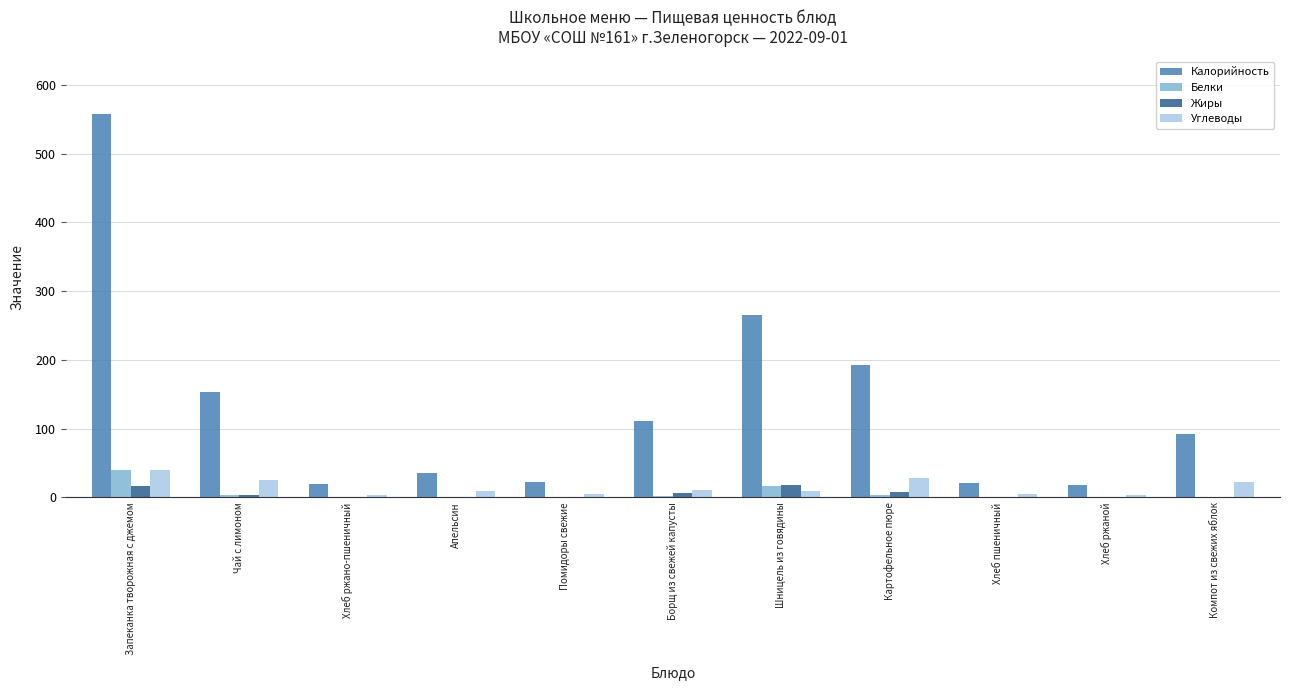

Is the value of Калорийность at Картофельное пюре greater than the value of Углеводы at Картофельное пюре?

Yes